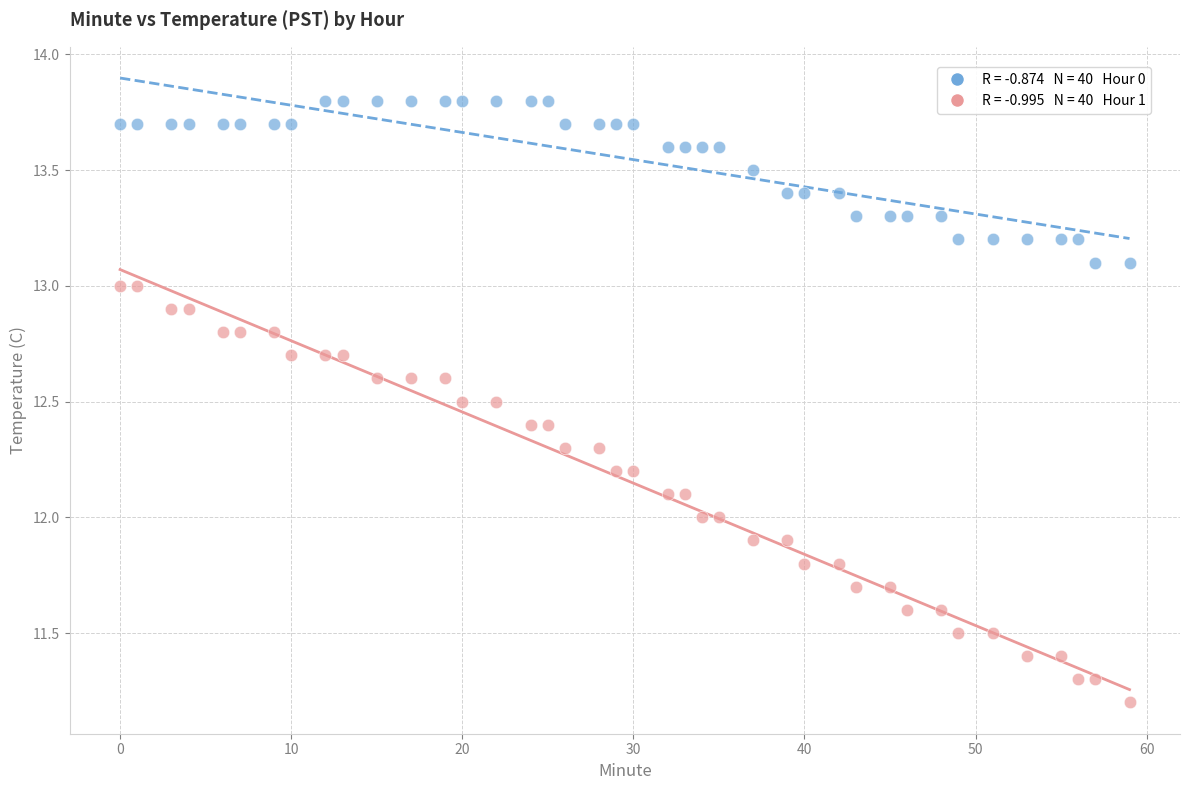

Across all data points, what is the range of X values (max minus min)?

59.0